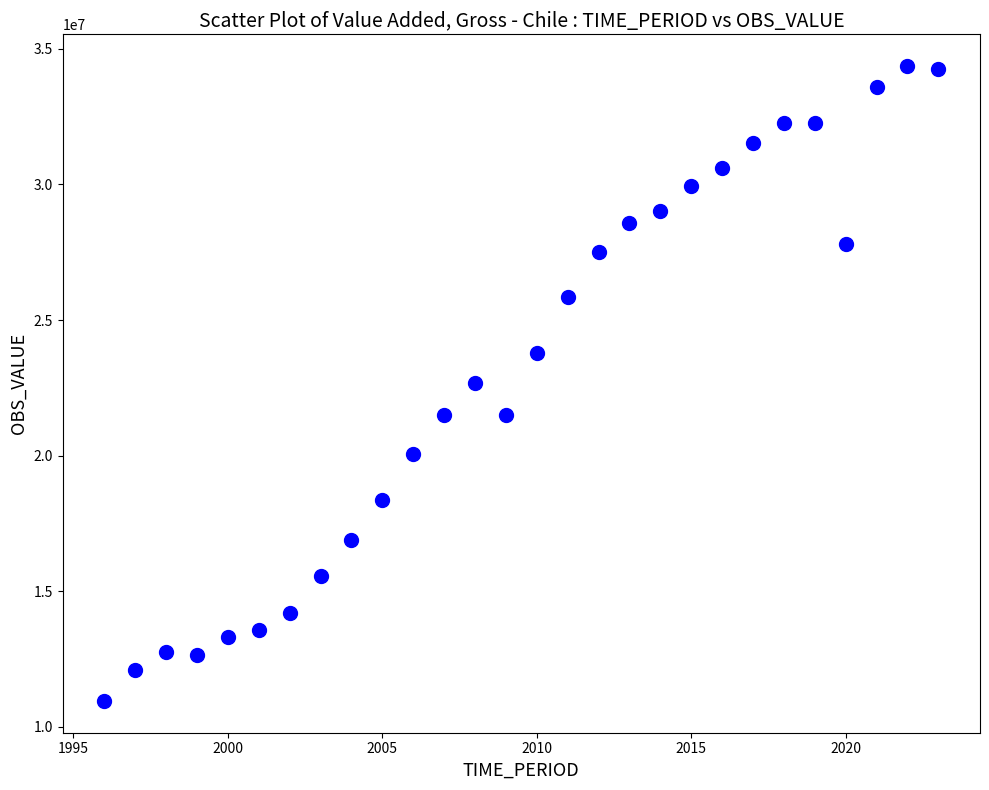

What is the range of X values (max minus min)?

27